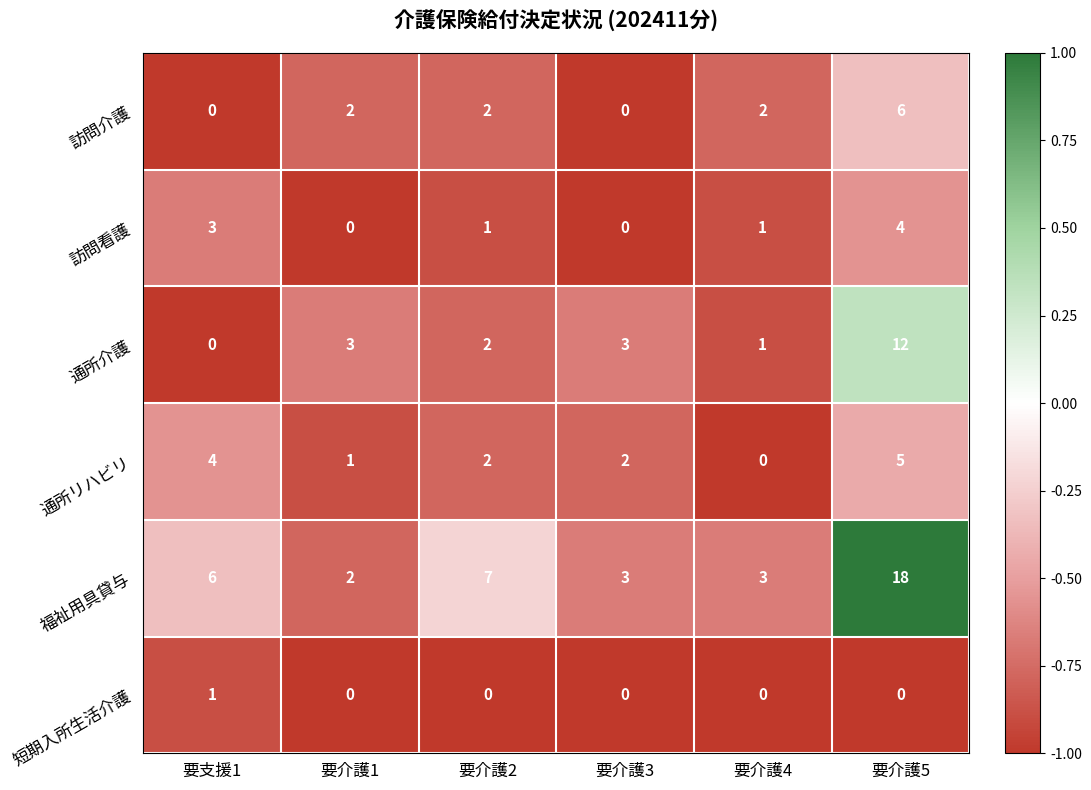

Is it true that 訪問看護 equals 3 at 要支援1?

True